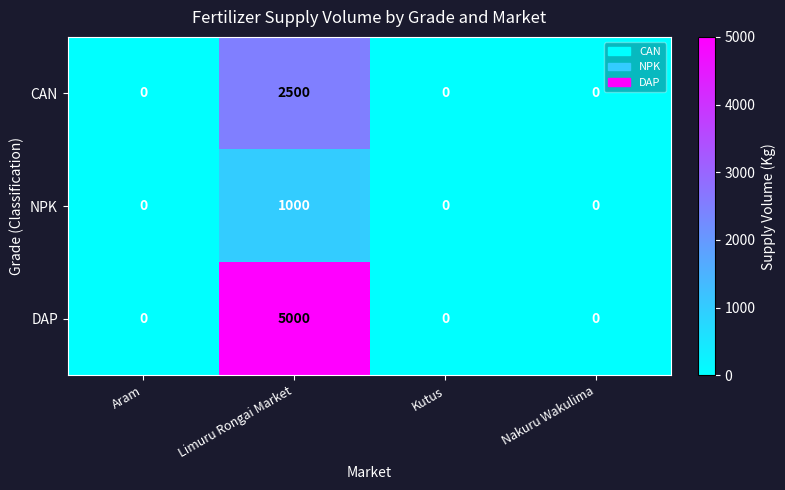

Rank the series by their maximum value, from highest to lowest.

DAP, CAN, NPK